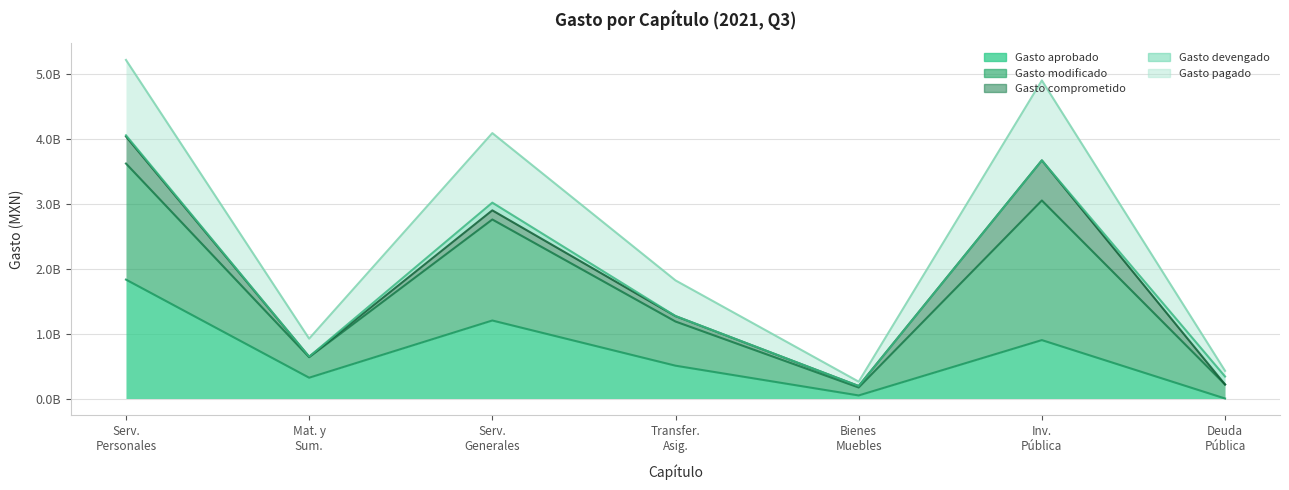

How many data points does each series have?

7